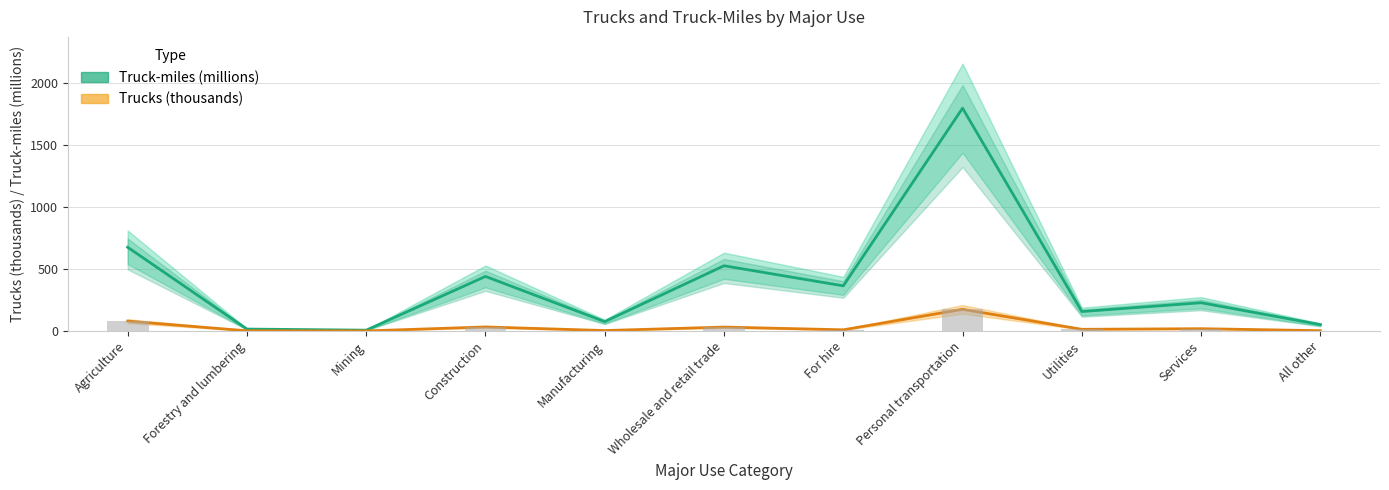

What is the difference between the second highest and minimum values in the Truck-miles (millions) series?

668